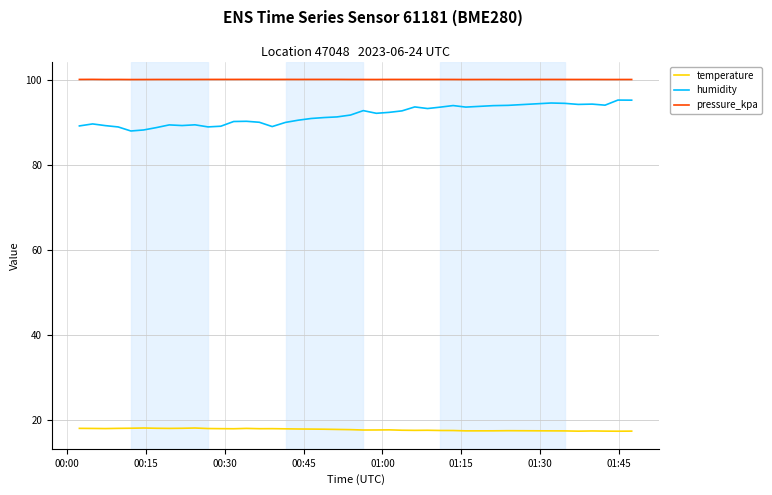

True or false: temperature and humidity cross at least once.

False